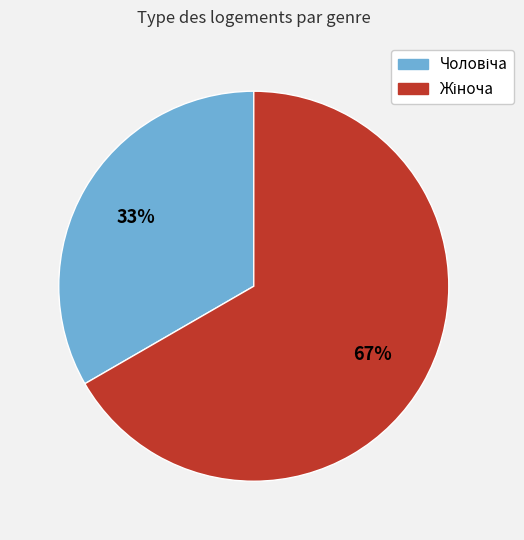

Does any single category account for the majority?

Yes